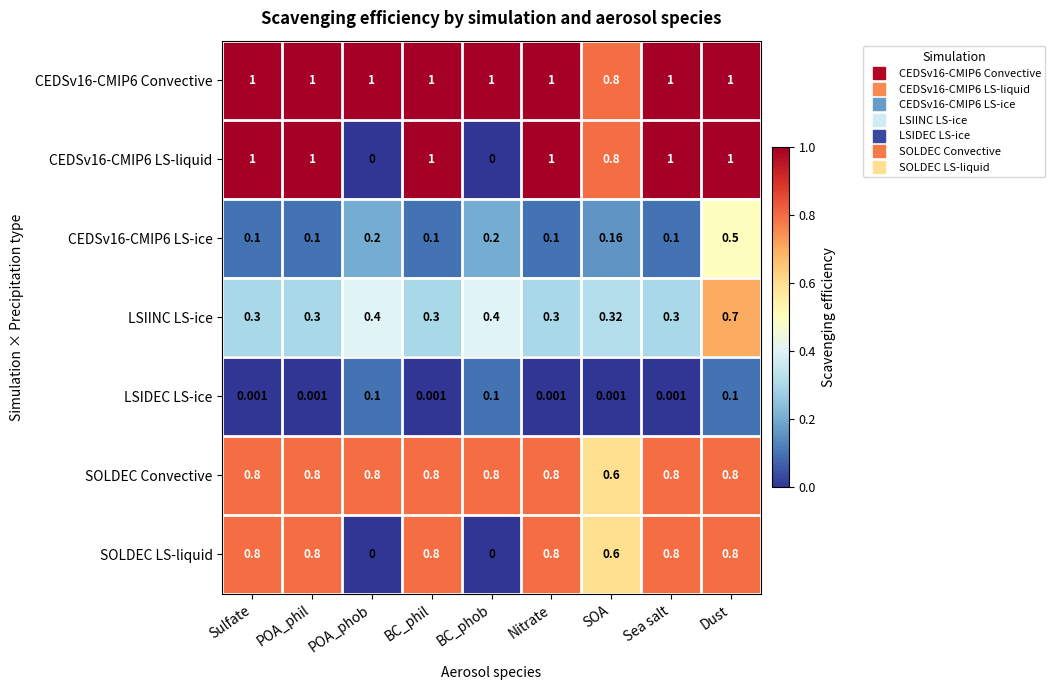

At which category is the sum across all series the highest?

Dust